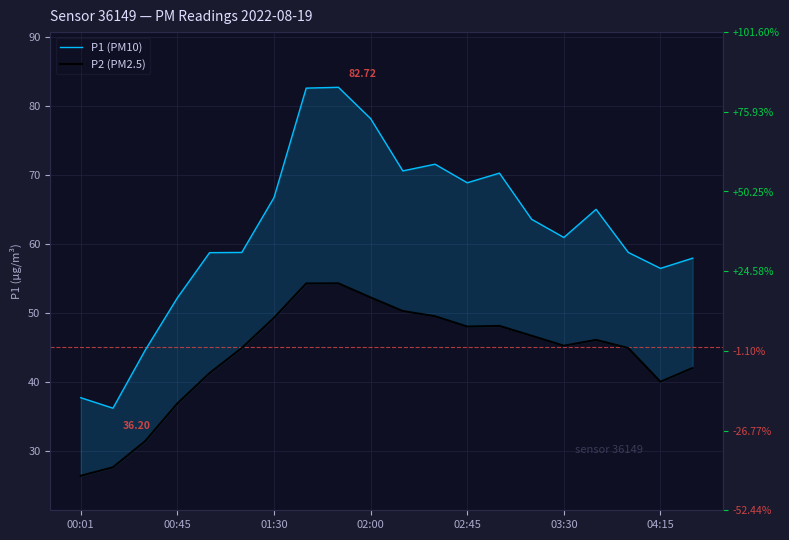

What is the difference between the highest and lowest values at 8?

28.4